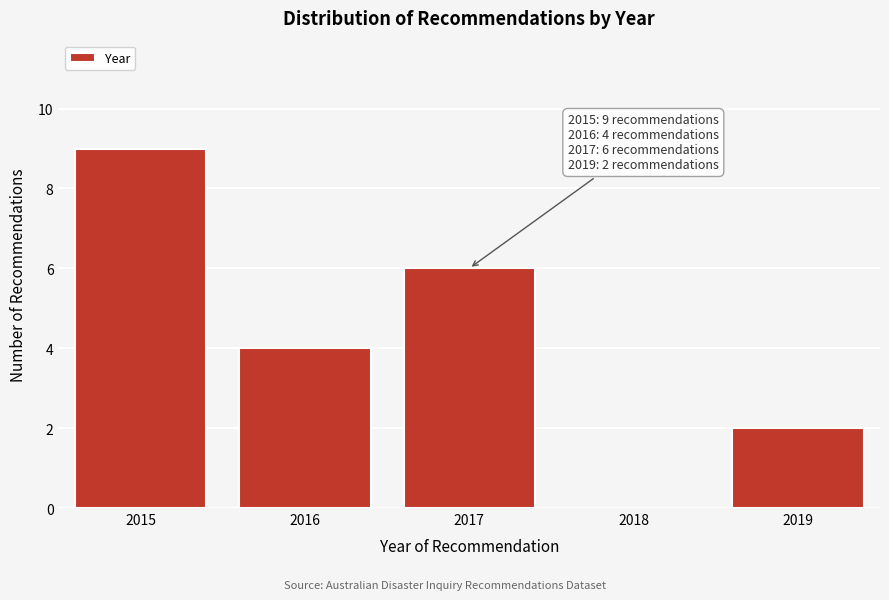

Reading left to right, extract all data points from this chart.

2015=9	2016=4	2017=6	2018=0	2019=2